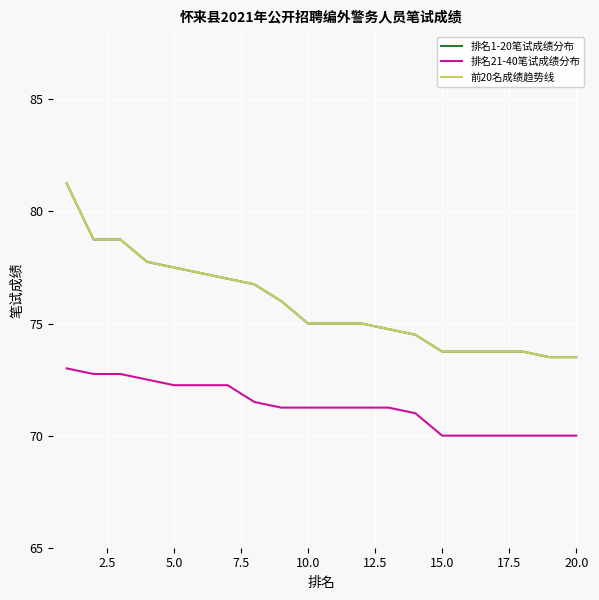

What is the greatest value displayed?

81.2